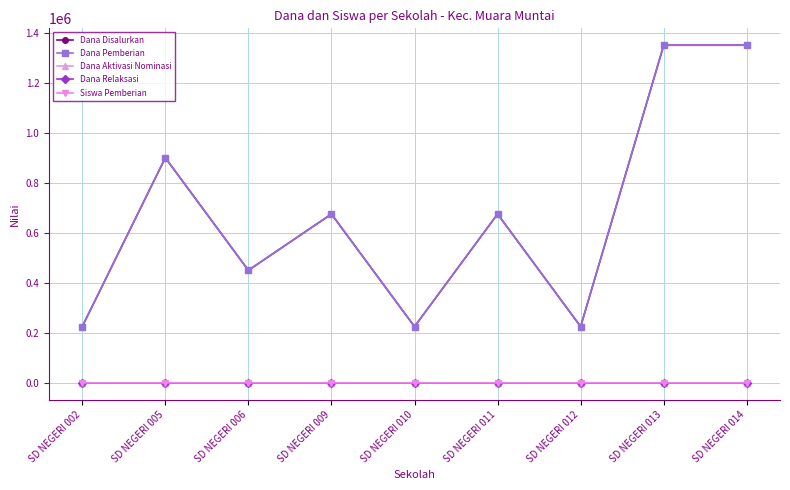

List the labels in order of Dana Disalurkan value, smallest first.

SD NEGERI 002, SD NEGERI 010, SD NEGERI 012, SD NEGERI 006, SD NEGERI 009, SD NEGERI 011, SD NEGERI 005, SD NEGERI 013, SD NEGERI 014